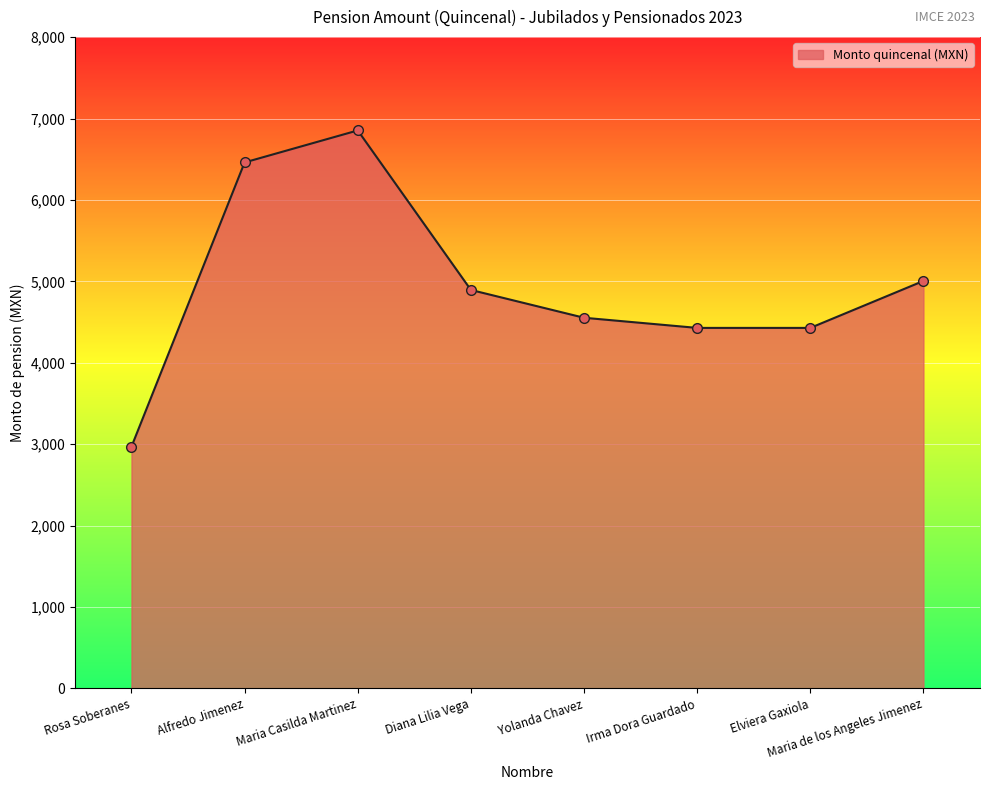

What is the sum of all values?

39591.9